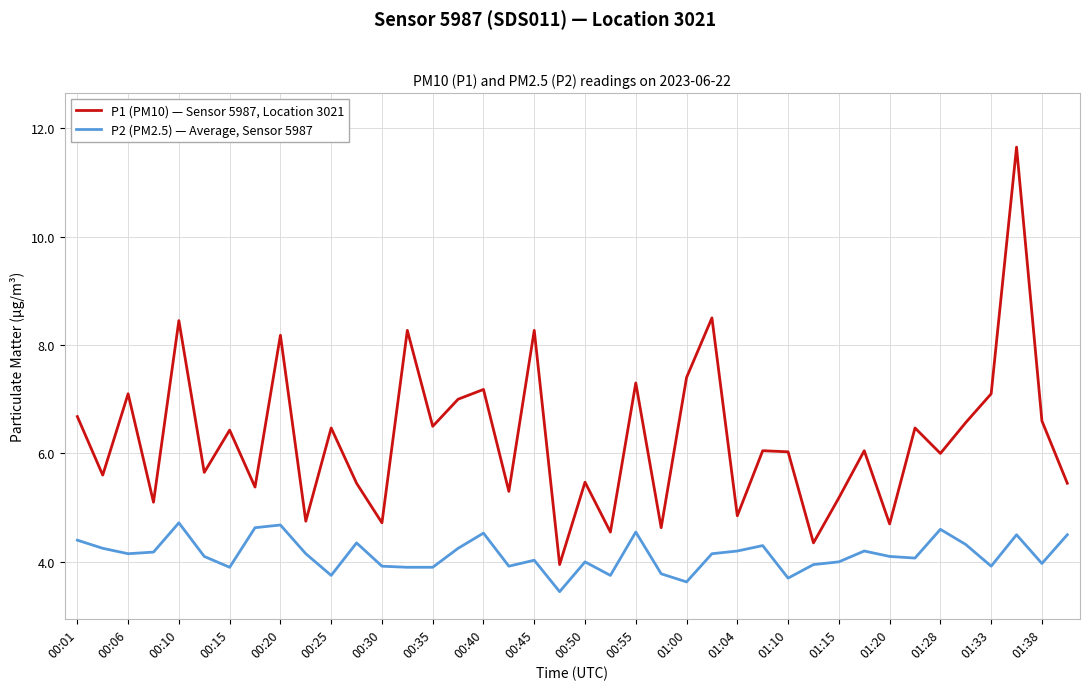

What is the smallest value displayed?

3.5